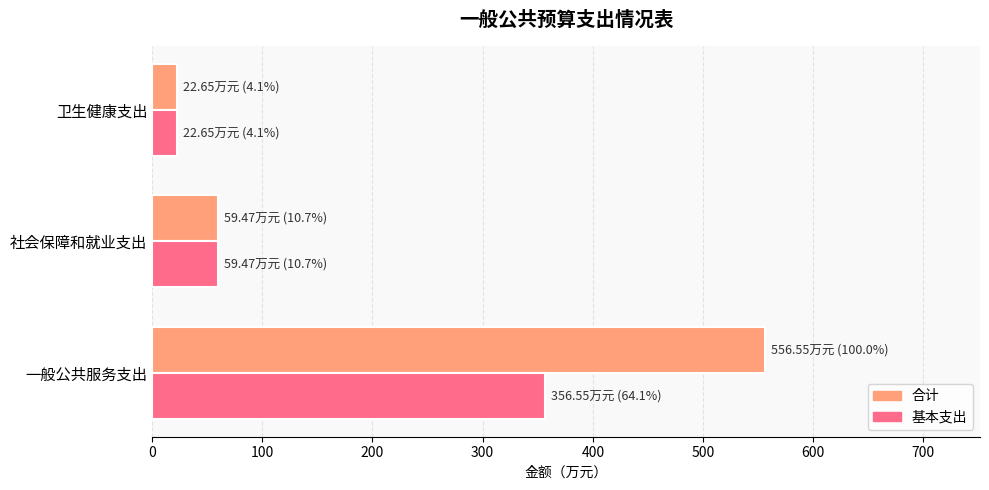

How many distinct data groups are displayed?

2